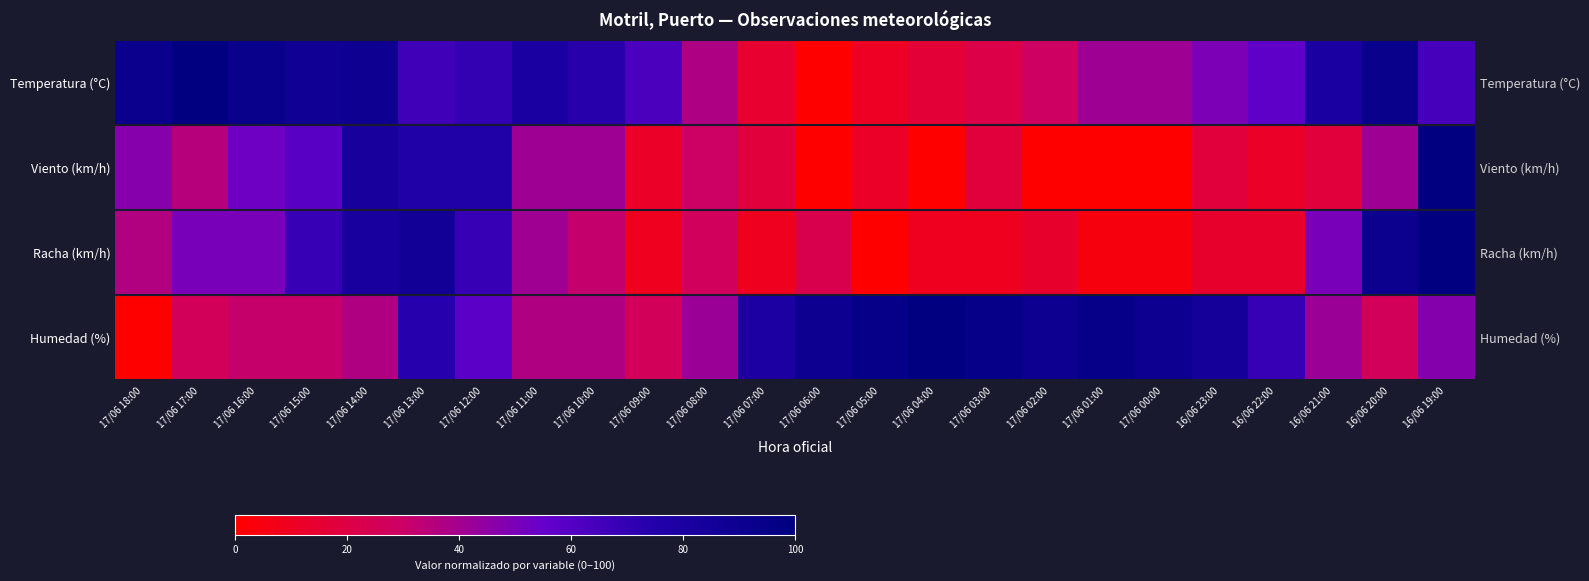

At which category does the chart reach its peak across all series?

17/06 17:00